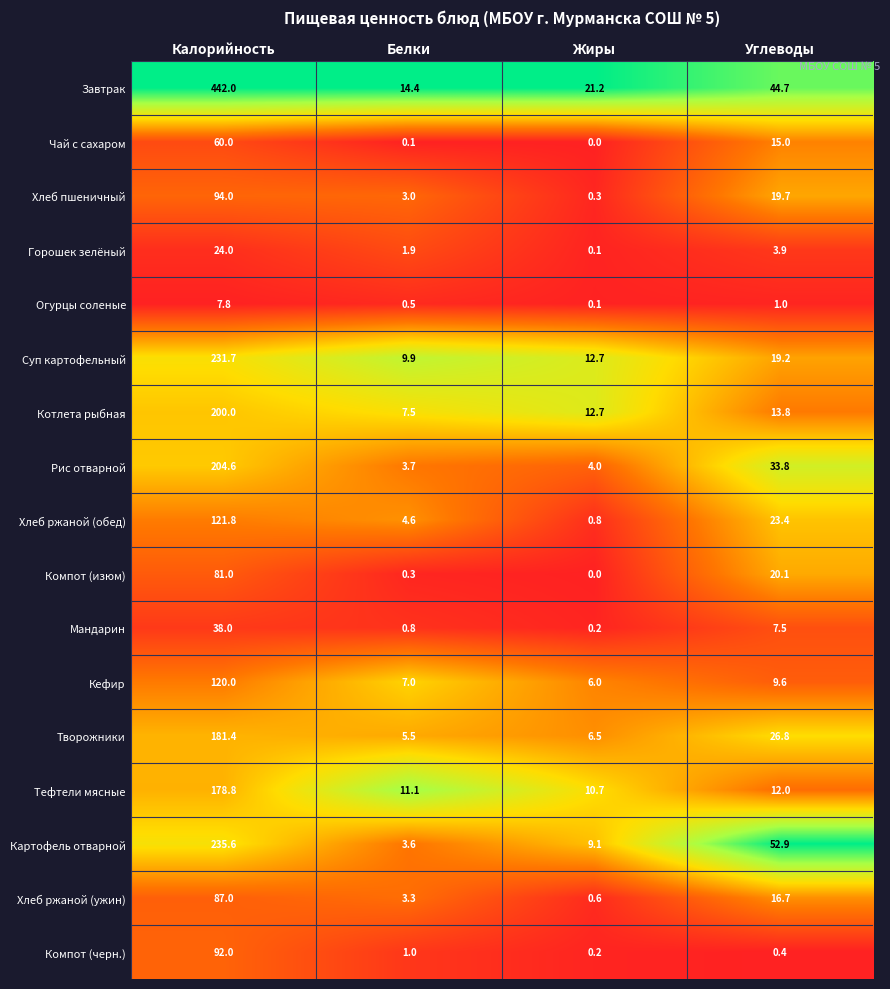

Which series changed the most between Калорийность and Жиры?

Завтрак